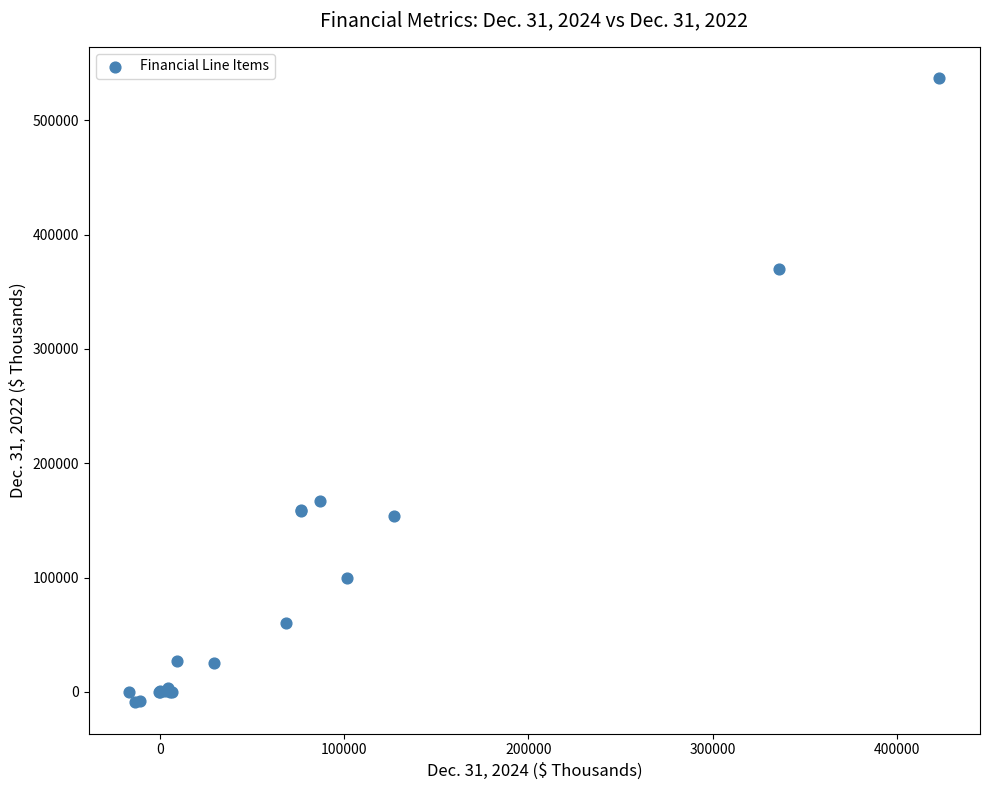

What Y value in the scatter plot is closest to 263920?

167238.0